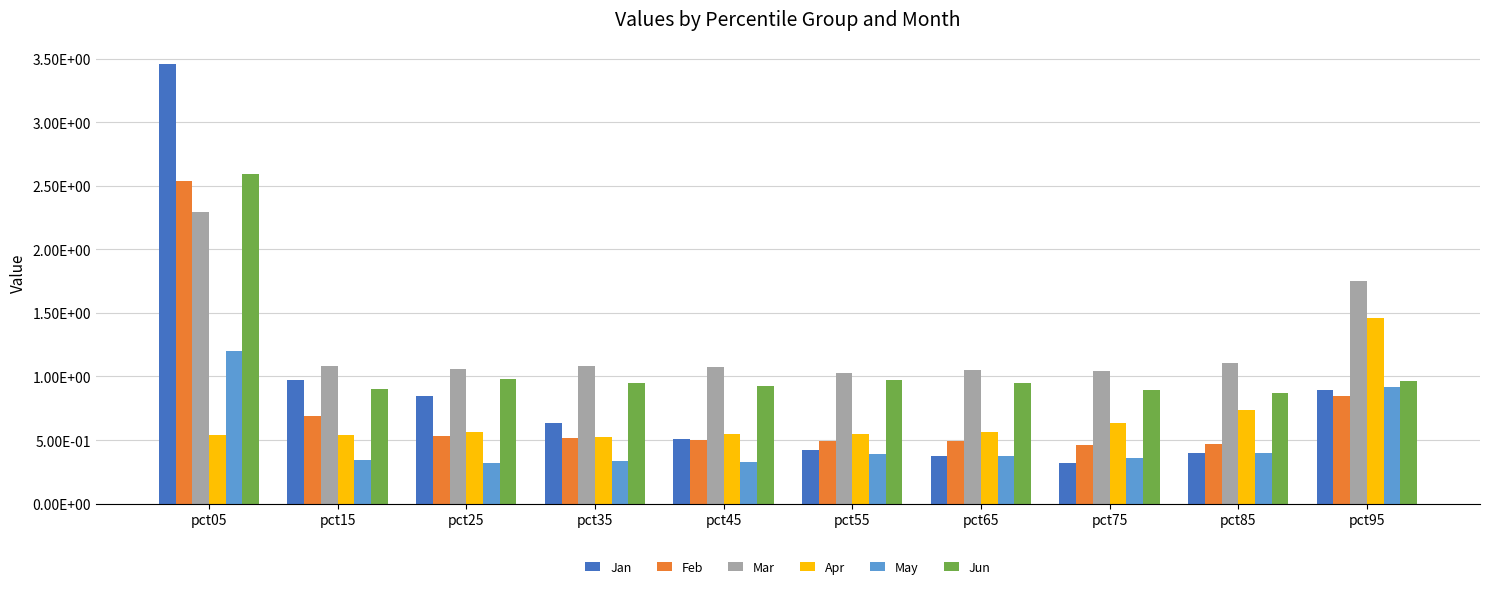

Reading left to right, what are all the values shown in this chart?

Jan: pct05=3.5	pct15=1.0	pct25=0.8	pct35=0.6	pct45=0.5	pct55=0.4	pct65=0.4	pct75=0.3	pct85=0.4	pct95=0.9
Feb: pct05=2.5	pct15=0.7	pct25=0.5	pct35=0.5	pct45=0.5	pct55=0.5	pct65=0.5	pct75=0.5	pct85=0.5	pct95=0.8
Mar: pct05=2.3	pct15=1.1	pct25=1.1	pct35=1.1	pct45=1.1	pct55=1.0	pct65=1.0	pct75=1.0	pct85=1.1	pct95=1.7
Apr: pct05=0.5	pct15=0.5	pct25=0.6	pct35=0.5	pct45=0.5	pct55=0.5	pct65=0.6	pct75=0.6	pct85=0.7	pct95=1.5
May: pct05=1.2	pct15=0.3	pct25=0.3	pct35=0.3	pct45=0.3	pct55=0.4	pct65=0.4	pct75=0.4	pct85=0.4	pct95=0.9
Jun: pct05=2.6	pct15=0.9	pct25=1.0	pct35=0.9	pct45=0.9	pct55=1.0	pct65=0.9	pct75=0.9	pct85=0.9	pct95=1.0